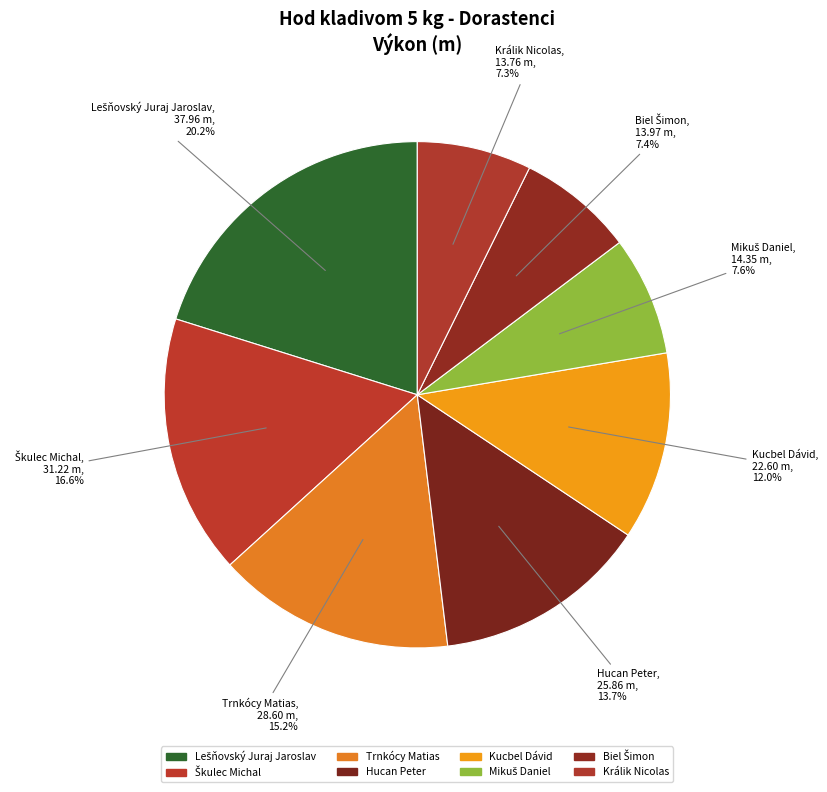

What percentage is the Kucbel Dávid slice, to the nearest percent?

12%